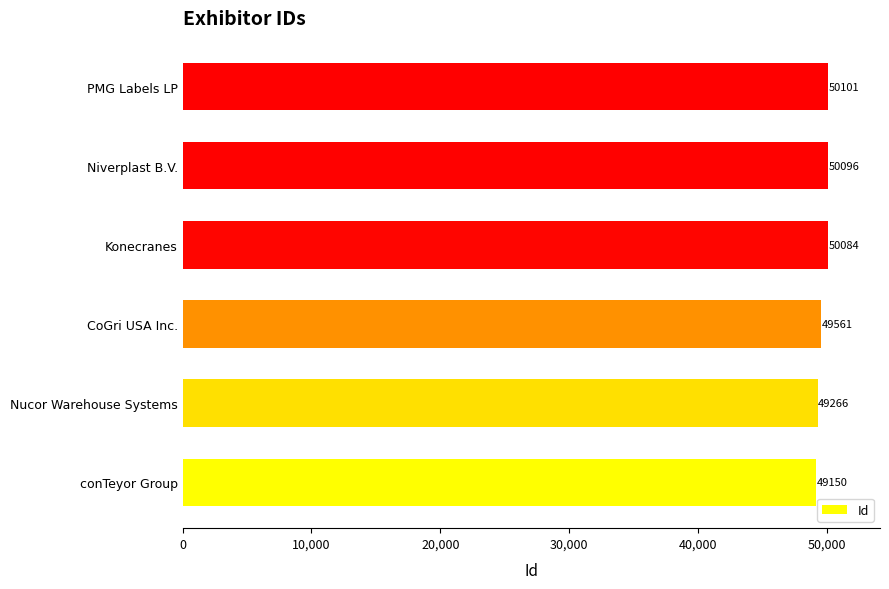

What is the difference between the second highest and minimum values?

946